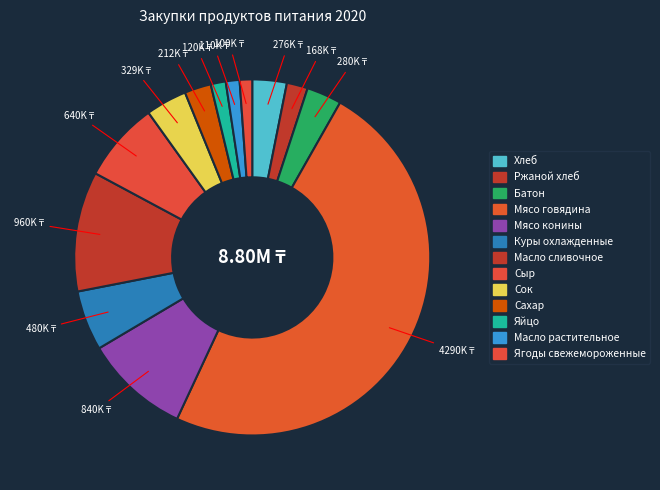

To the nearest percent, what is the difference between the Масло сливочное and Яйцо slice percentages?

10%